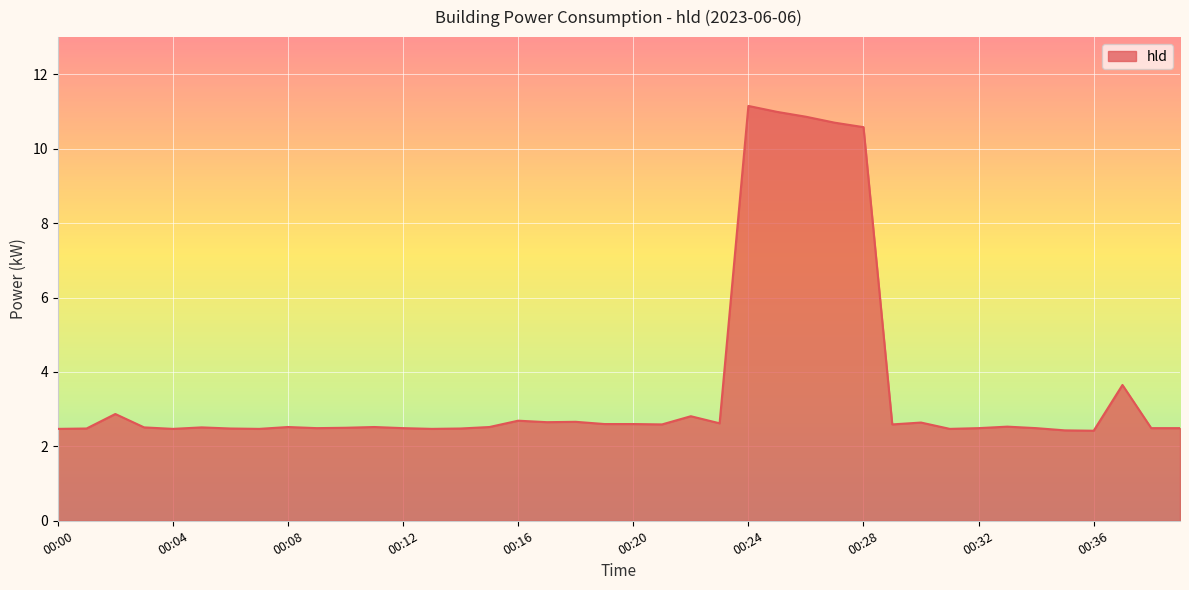

What is the maximum value shown in the chart?

11.2